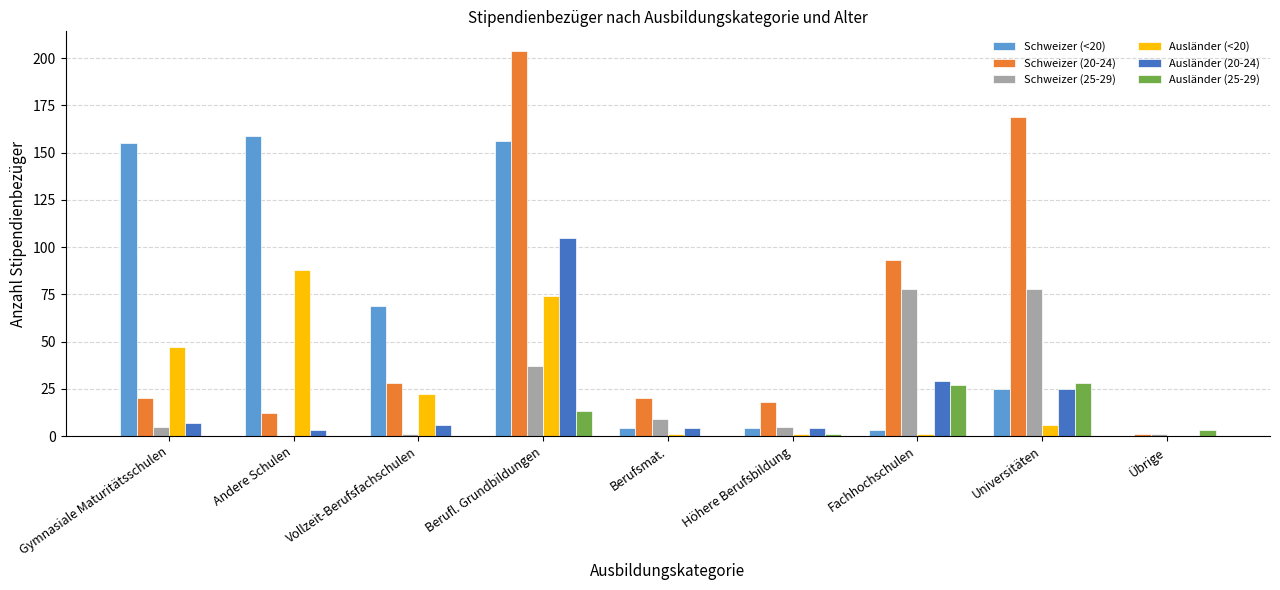

Where is Schweizer (<20) nearest to the value 79?

Vollzeit-Berufsfachschulen